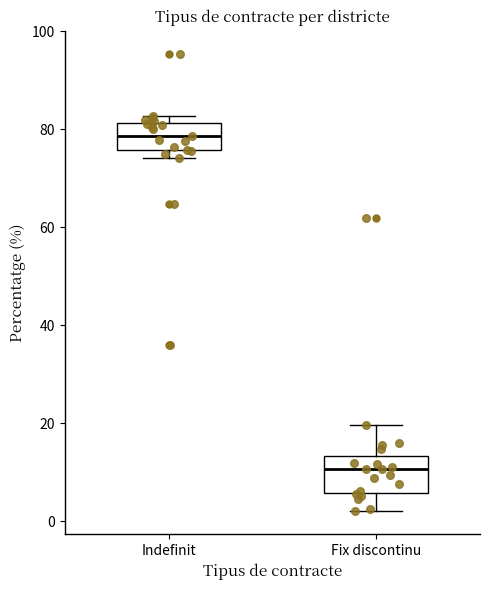

Where is the upper edge of the box for Indefinit on the y-axis? The values are not printed on the chart, so give them approximately, as read against the axis.

82